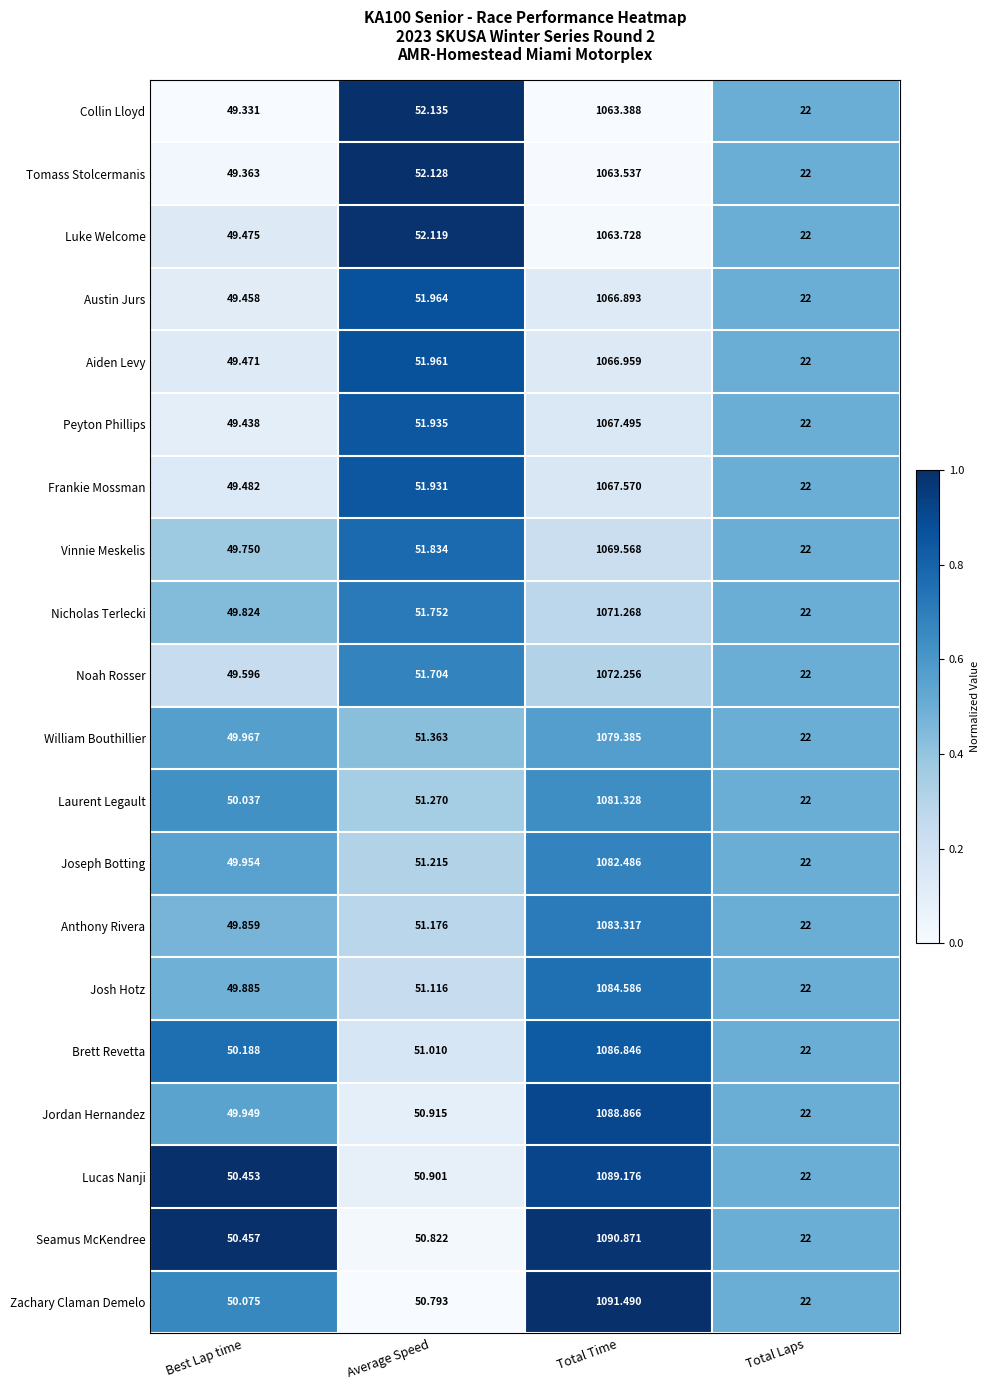

At which label is Luke Welcome closest to 542?

Average Speed